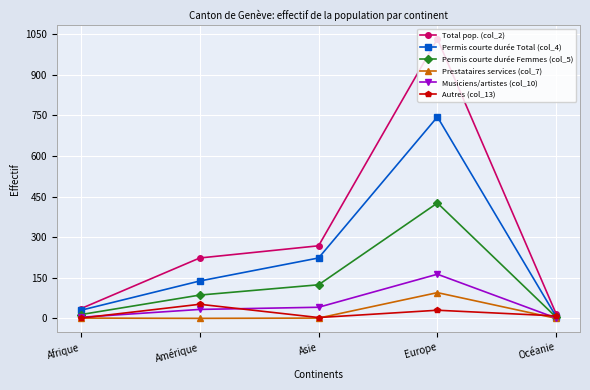

What is the sum of all Total pop. (col_2) values?

1575